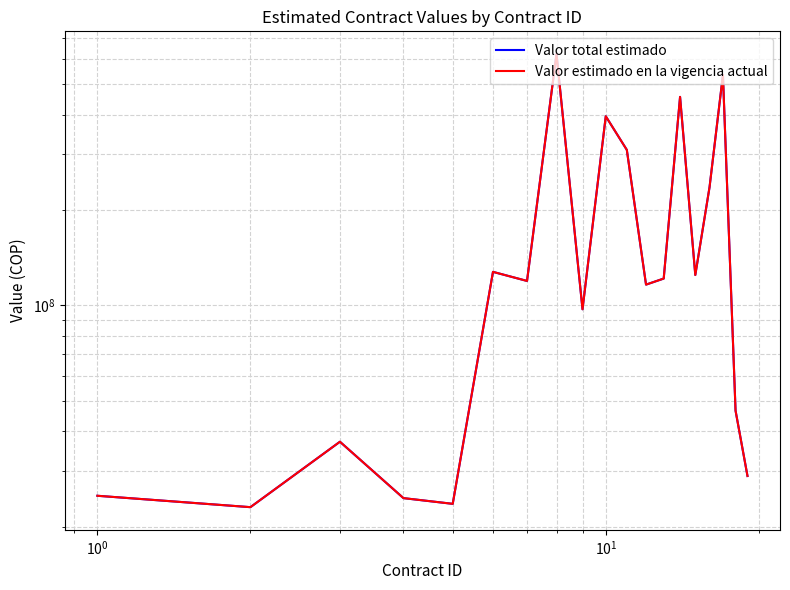

How many data points in Valor total estimado are above 119350326?

10